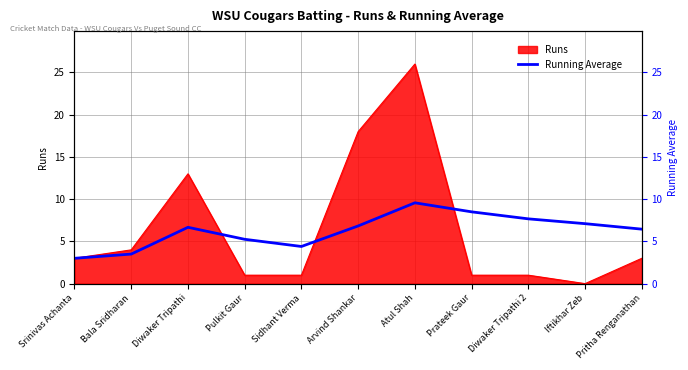

How many data points are above 6?

7